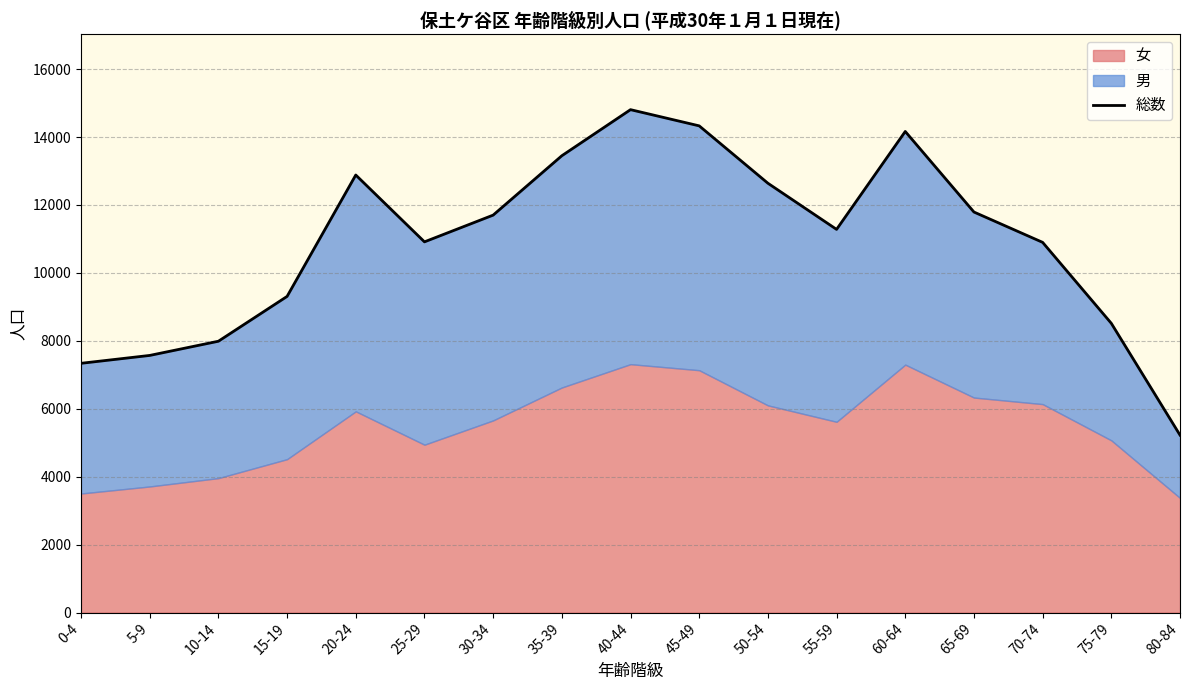

The chart shows a value of 4281 at 65-69. True or false?

False